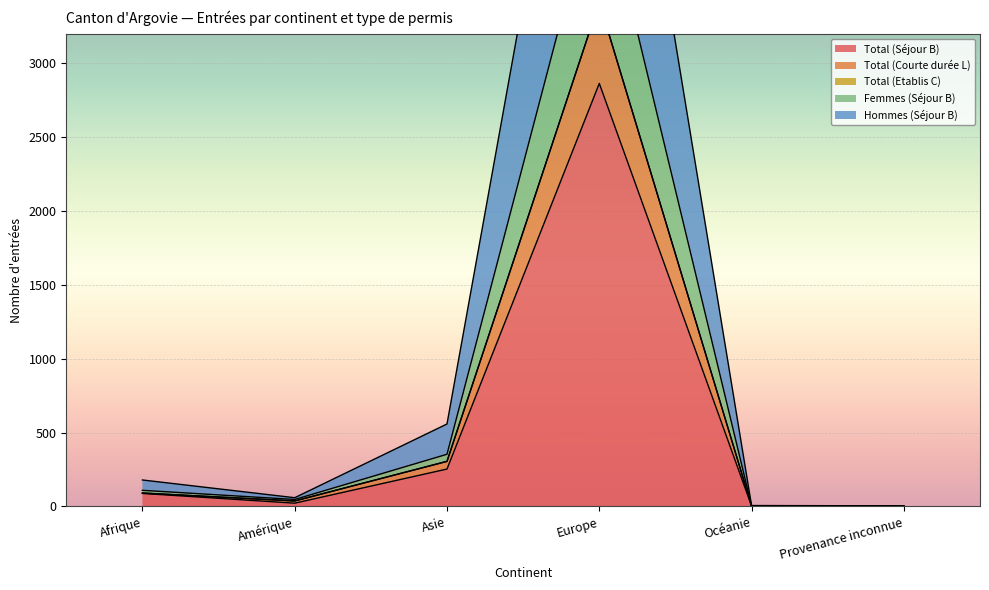

What is the value of the Total (Séjour B) point at the 1st from the left?

88